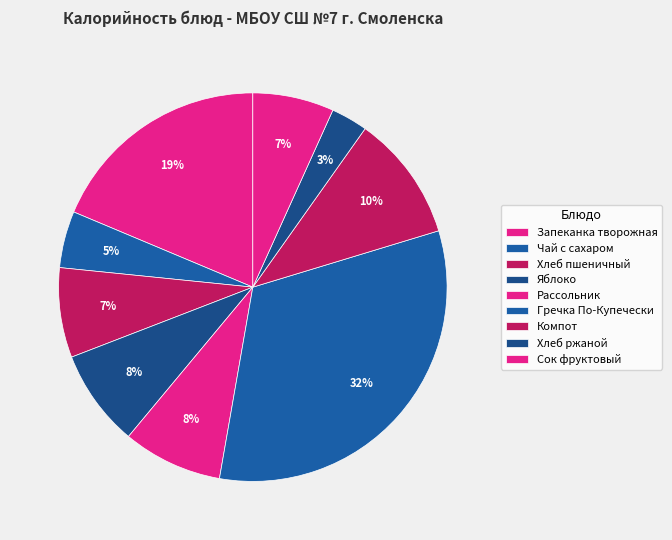

How many slices are in this pie chart?

9